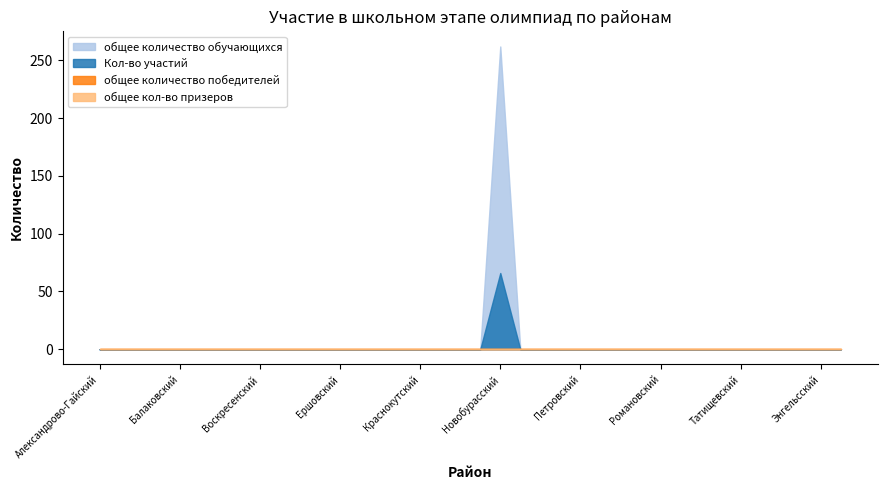

Which series has the largest total across all categories?

общее количество обучающихся